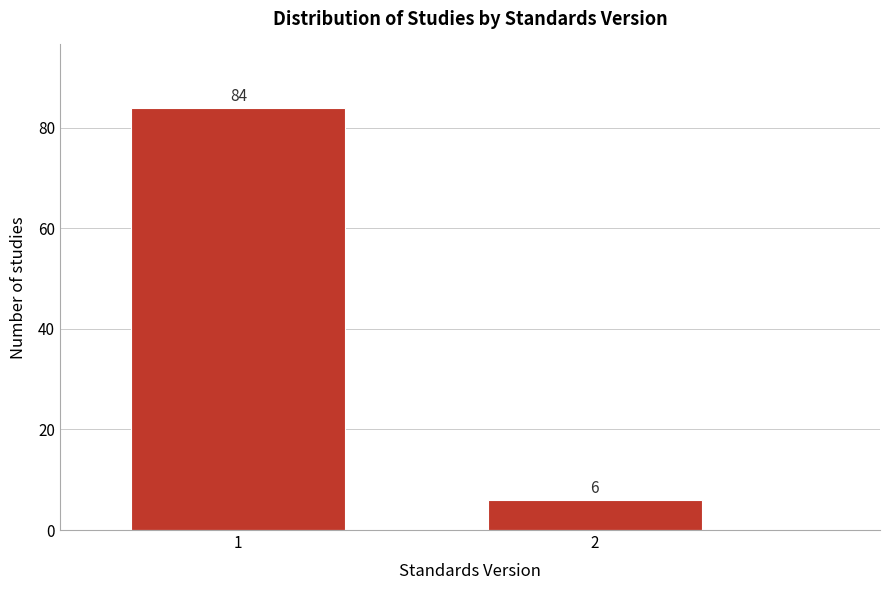

Reading right to left, list all the values displayed in this chart.

6	84